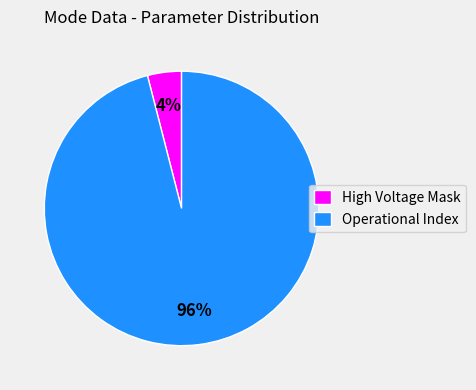

Between Operational Index and High Voltage Mask, which is larger?

Operational Index